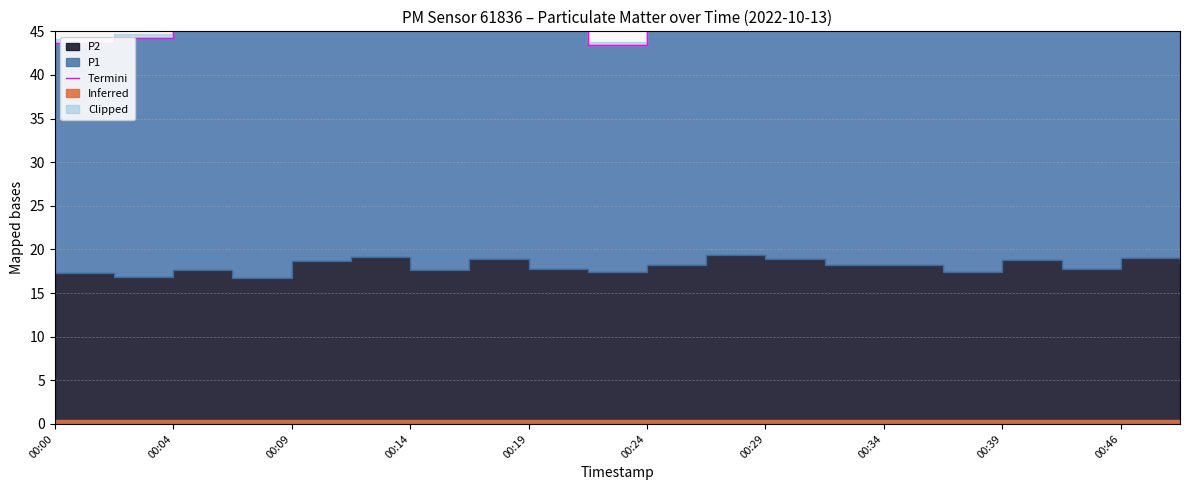

Which category has the highest value across all series?

13